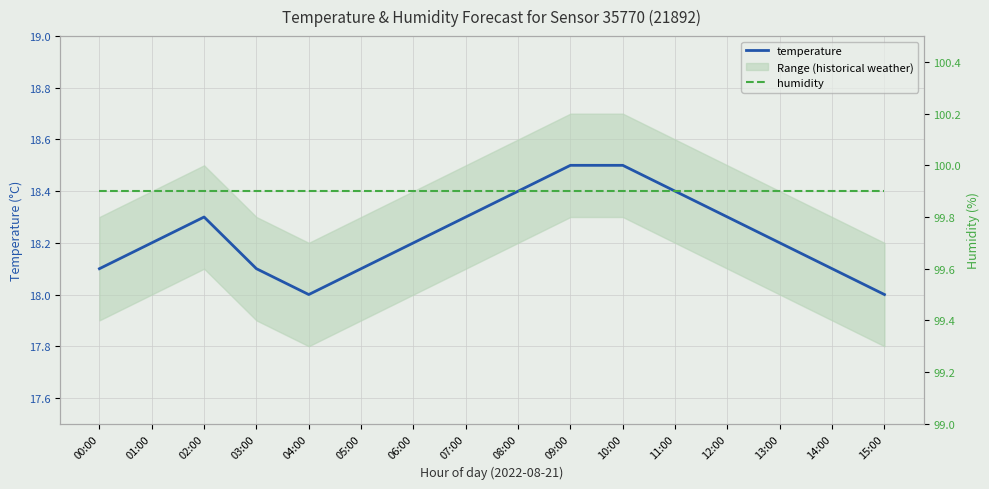

Rank the series by their average value, from lowest to highest.

temperature, humidity